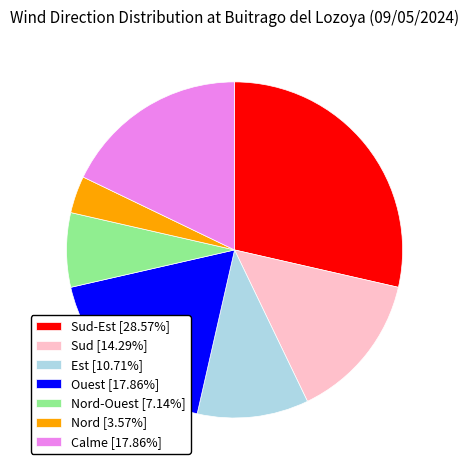

What is the ratio of the value at Nord-Ouest [7.14%] to the value at Sud [14.29%]?

0.5